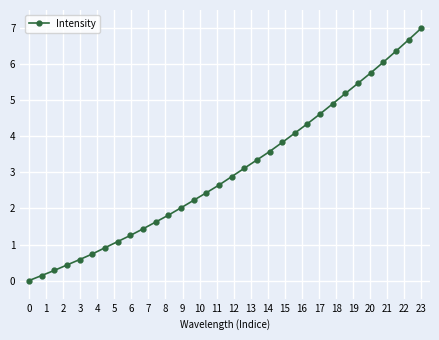

What is the difference between the maximum and minimum values?

7.0